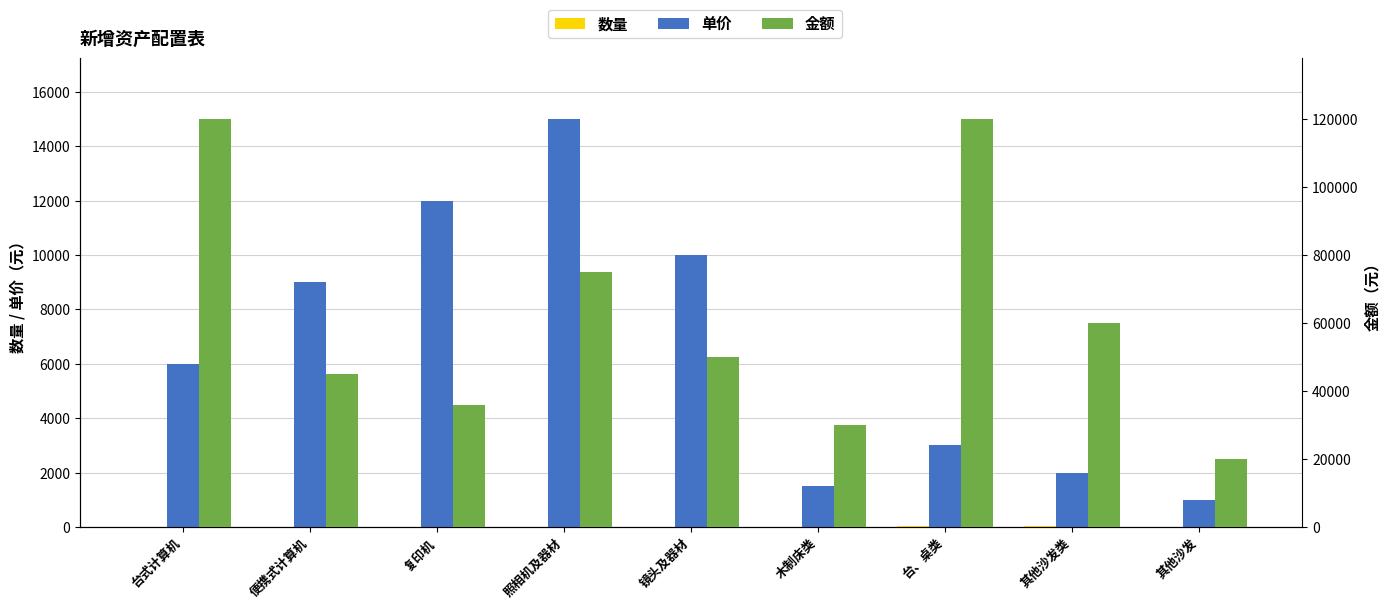

What is the label of the 1st bar from the left?

台式计算机